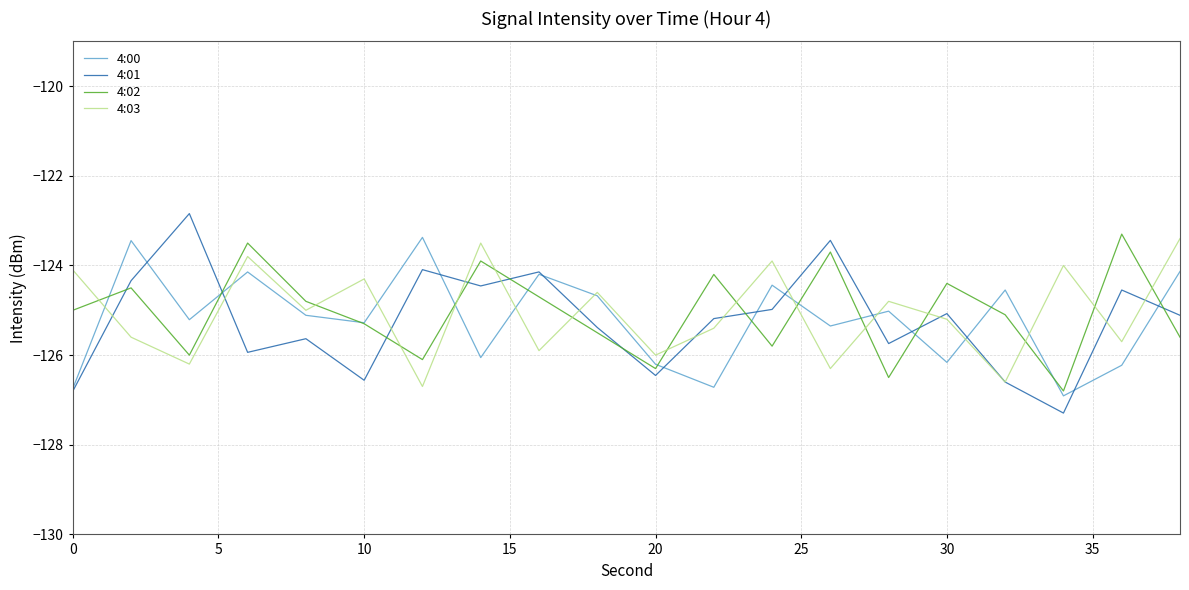

Is this an area chart (filled region under the line)?

No